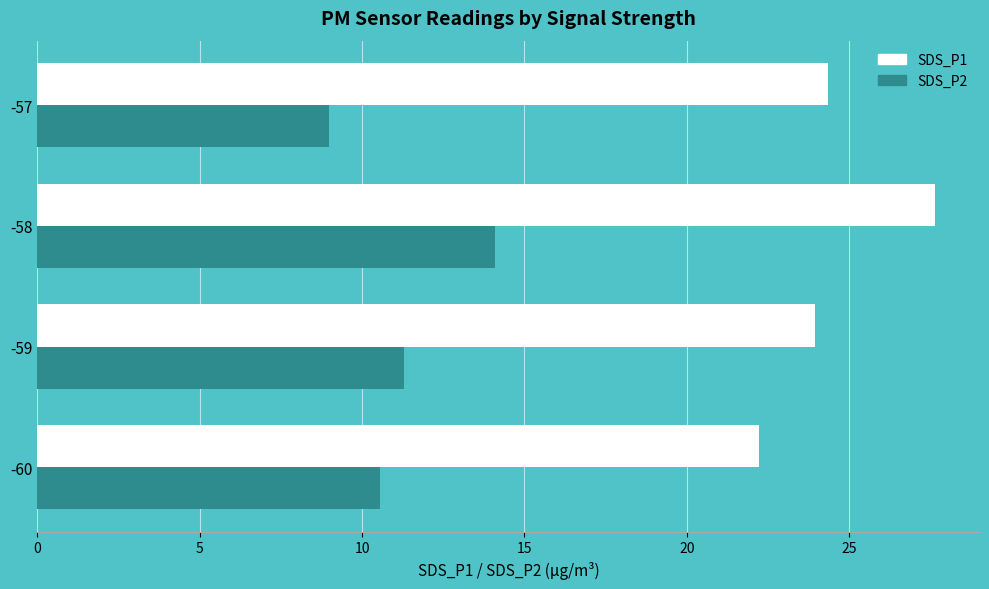

True or false: SDS_P2 has a value of 18.8 at -60.

False